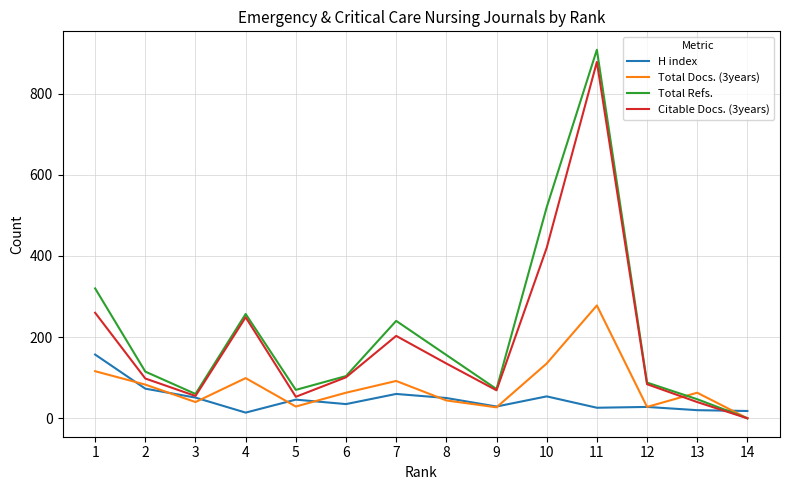

Where does the Total Refs. series first go above 115?

1